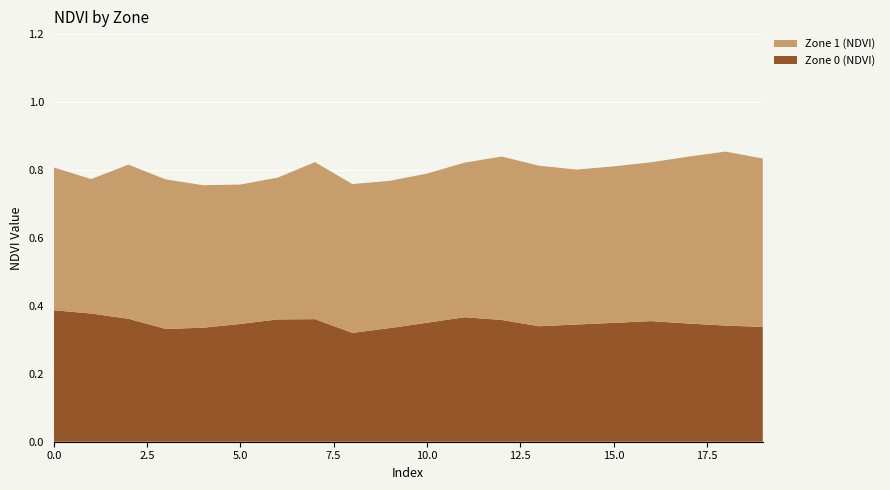

Reading left to right, extract all data points from this chart.

Zone 0 (NDVI): 0.4	0.4	0.4	0.3	0.3	0.3	0.4	0.4	0.3	0.3	0.4	0.4	0.4	0.3	0.3	0.3	0.4	0.3	0.3	0.3
Zone 1 (NDVI): 0.4	0.4	0.5	0.4	0.4	0.4	0.4	0.5	0.4	0.4	0.4	0.5	0.5	0.5	0.5	0.5	0.5	0.5	0.5	0.5